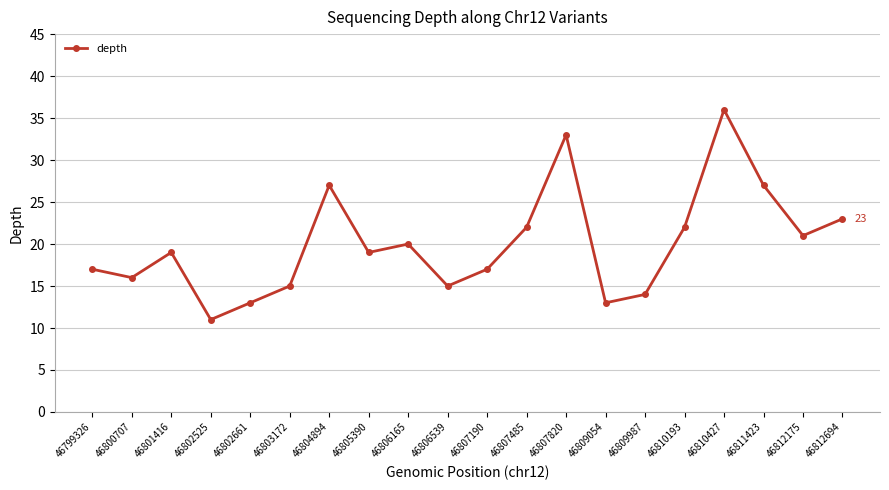

What is the sum of the values at 46809987 and 46803172?

29